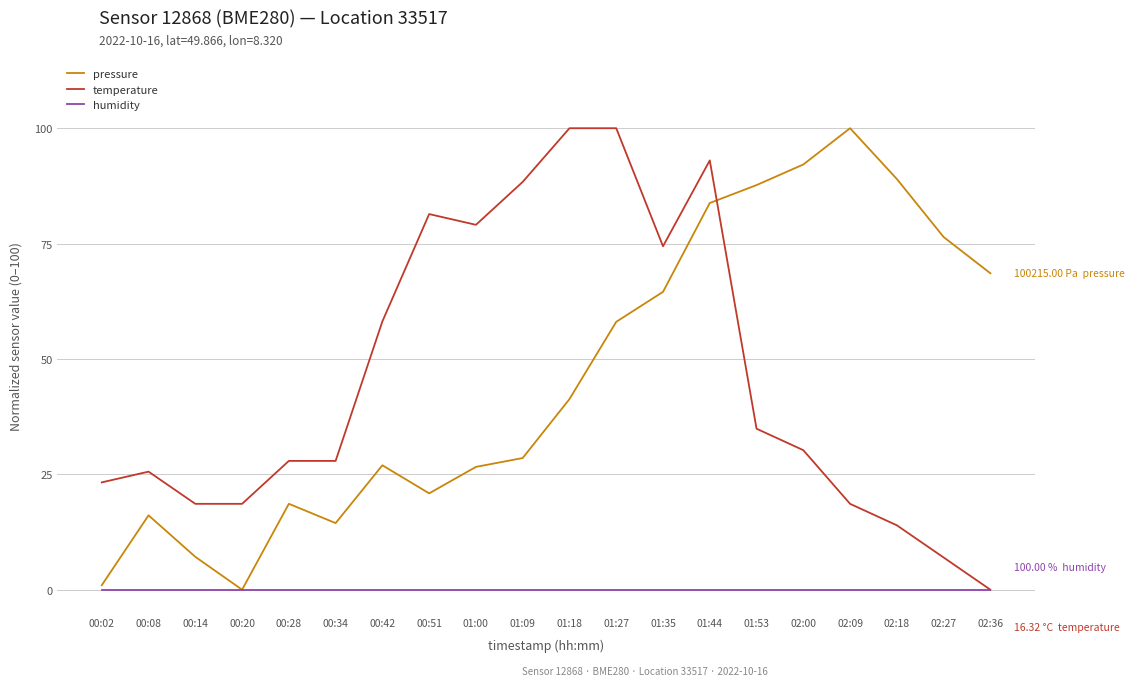

What is the difference between the second highest and minimum values in the pressure series?

92.1